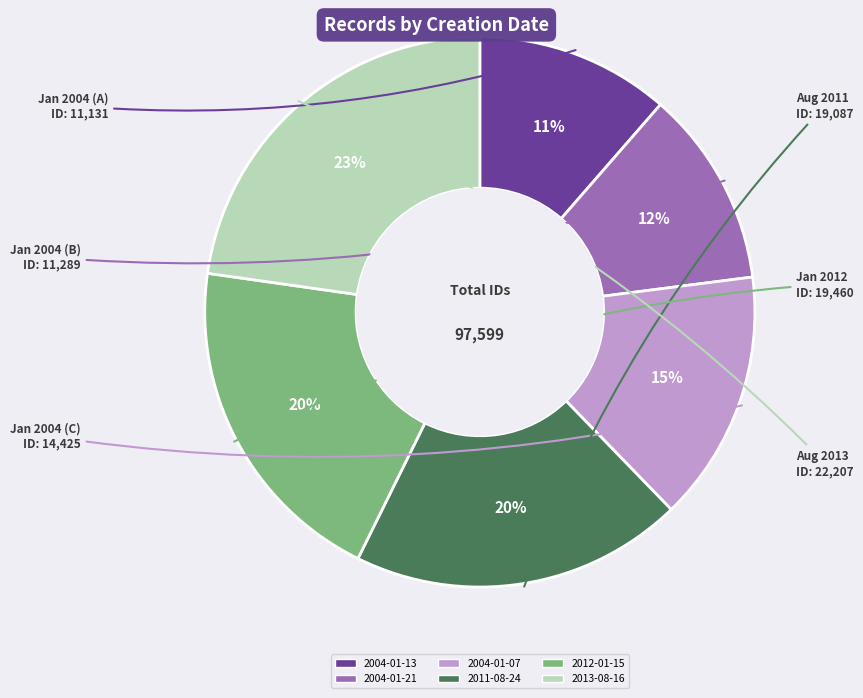

To the nearest percent, what portion does 2012-01-15 represent?

20%